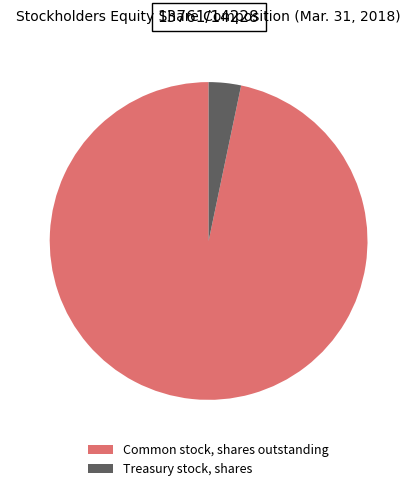

Rank the categories by value from highest to lowest.

Common stock, shares outstanding, Treasury stock, shares